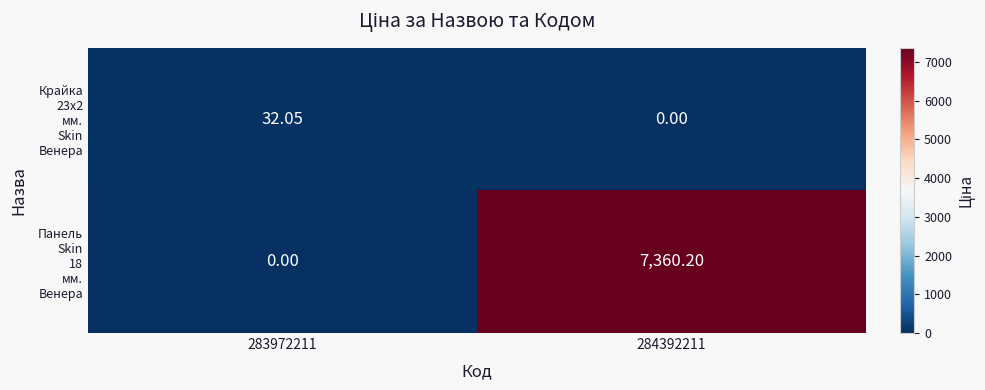

How many series are shown in this chart?

2